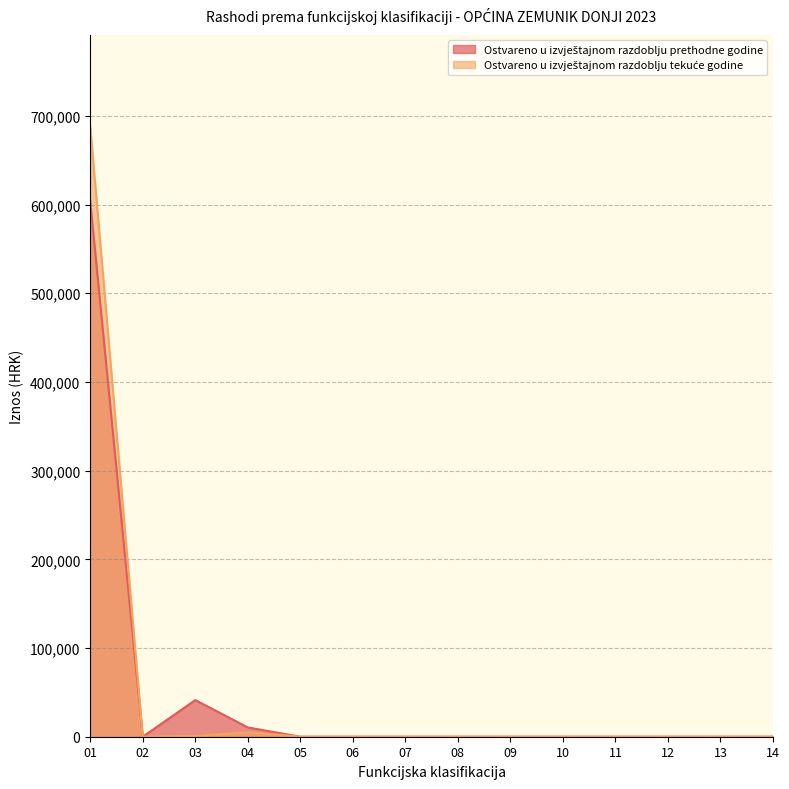

Which series changed the most between 03 and 05?

Ostvareno u izvještajnom razdoblju prethodne godine